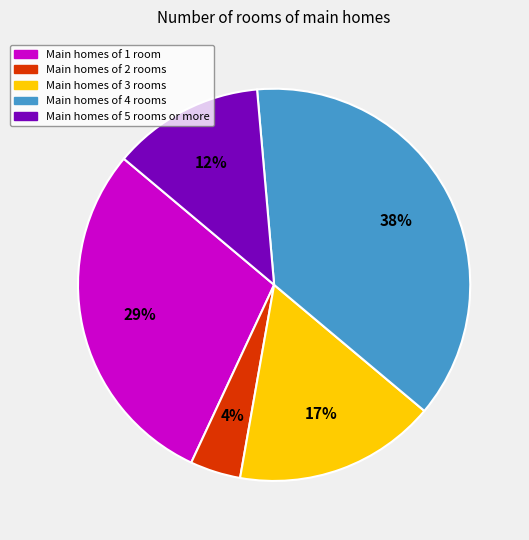

Combined, do Main homes of 1 room and Main homes of 3 rooms account for over 50%?

No